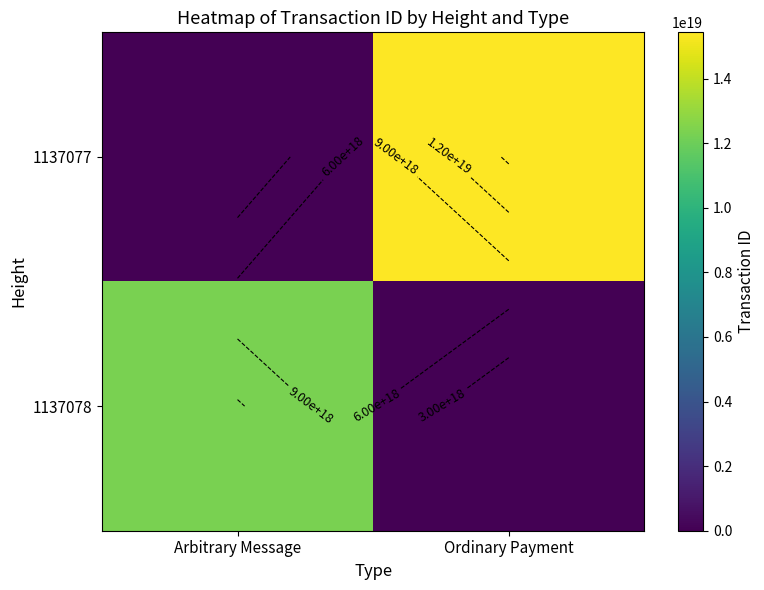

The 1137078 series shows -6747427197947187200 at Ordinary Payment. True or false?

False